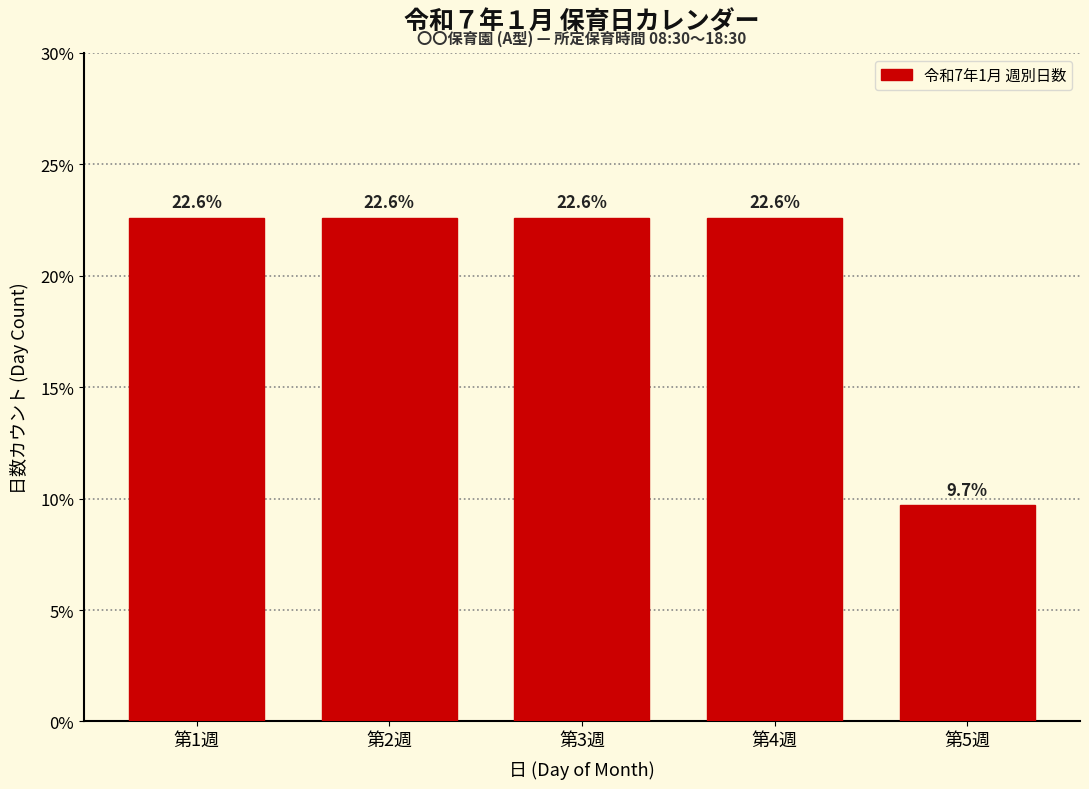

Reading left to right, transcribe all the data shown in this chart.

第1週=22.6	第2週=22.6	第3週=22.6	第4週=22.6	第5週=9.7